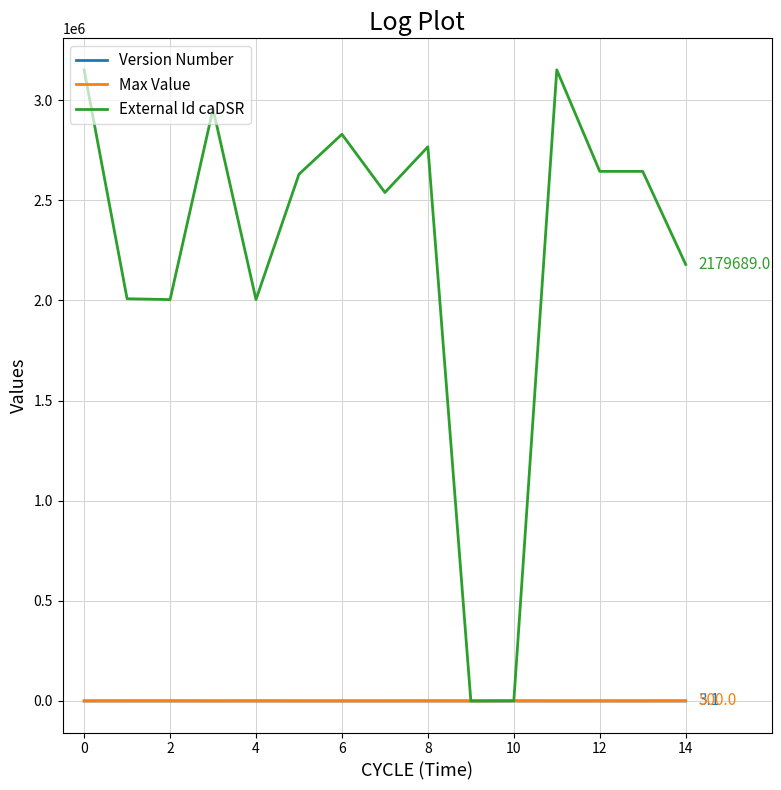

How many lines are shown in the chart?

3